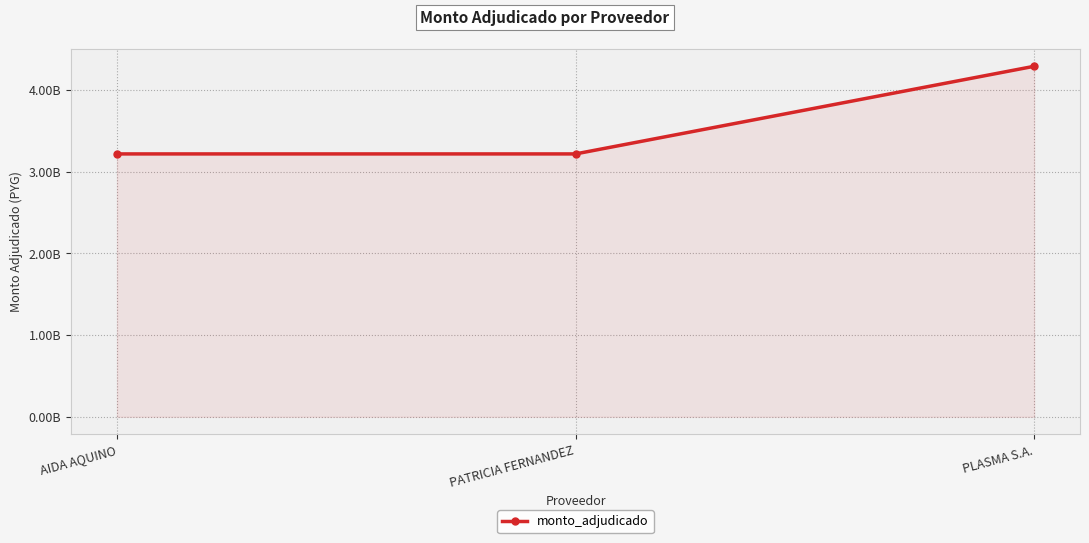

Where is the data nearest to the value 3751781600?

AIDA AQUINO